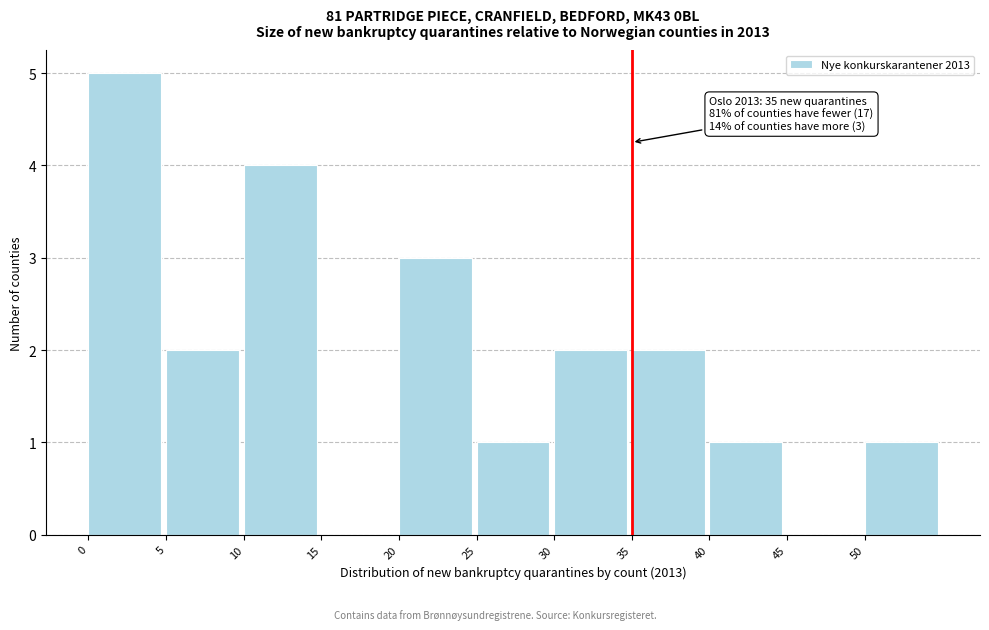

Which range on the x-axis has the tallest bar?

0 to 5